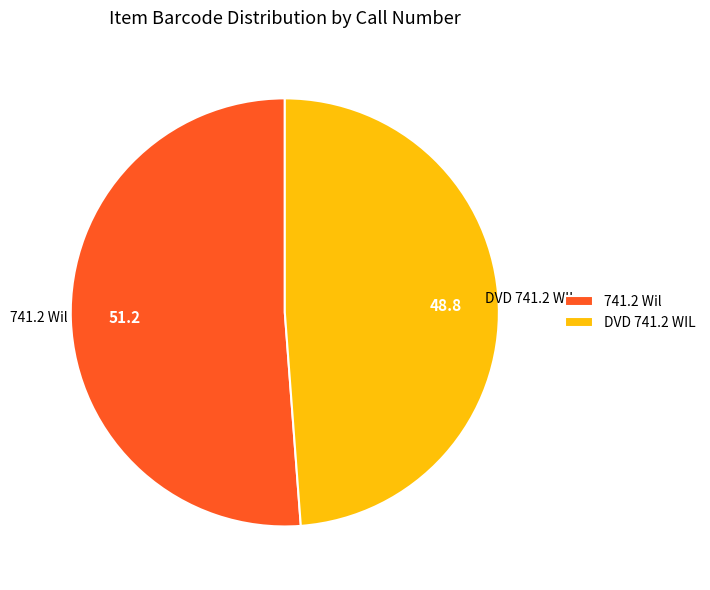

Between DVD 741.2 WIL and 741.2 Wil, which is larger?

741.2 Wil